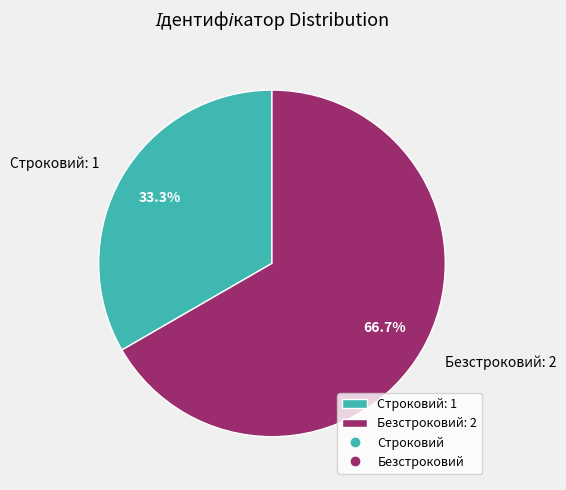

Which slice represents more than half of the pie?

Безстроковий